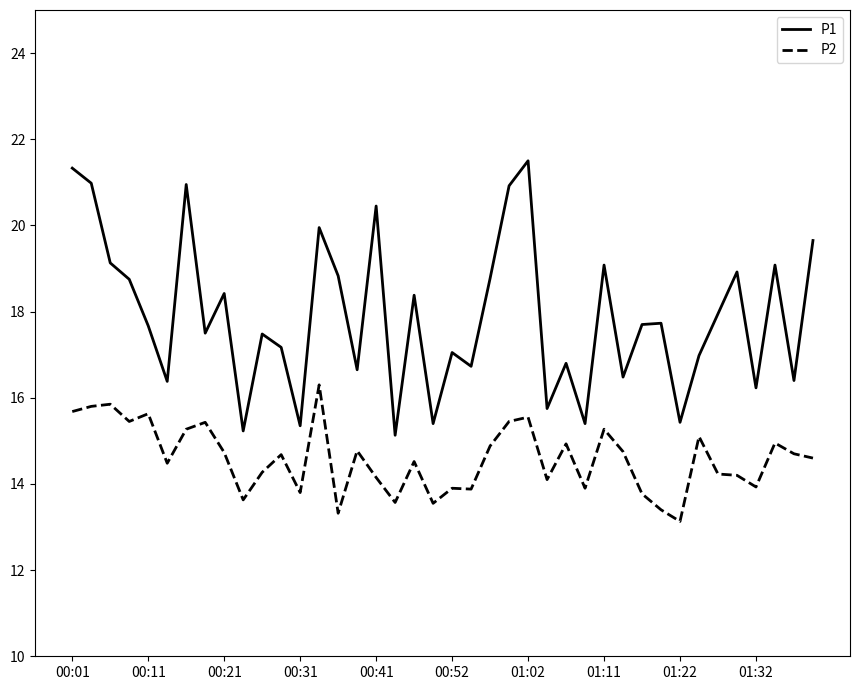

Which series has the largest total across all categories?

P1